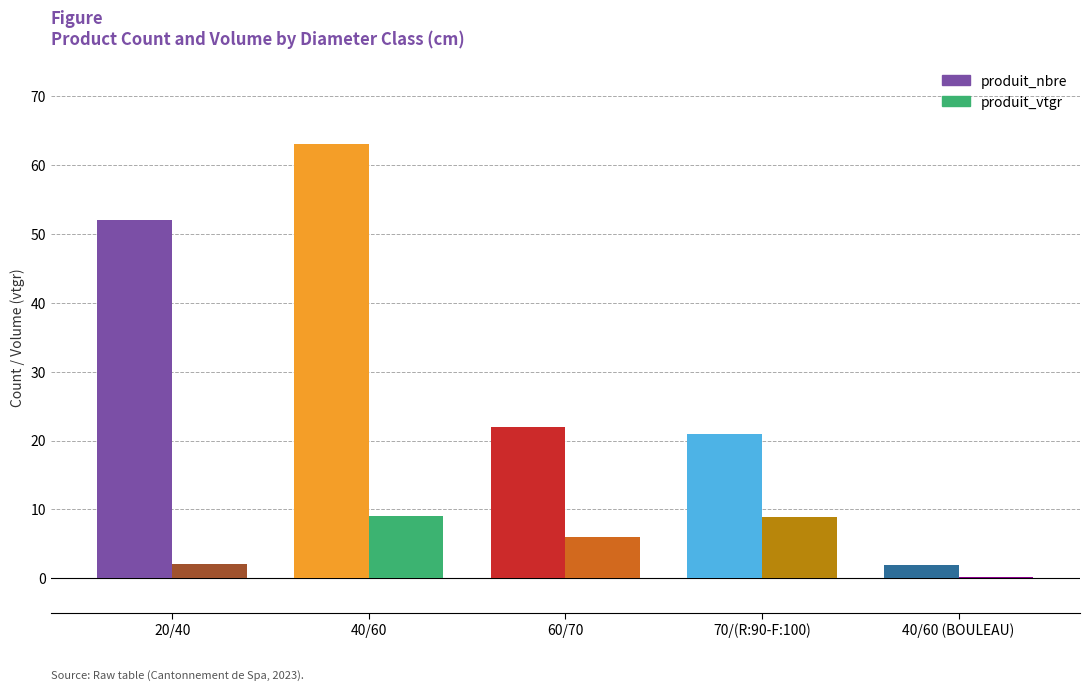

How many distinct data groups are displayed?

2